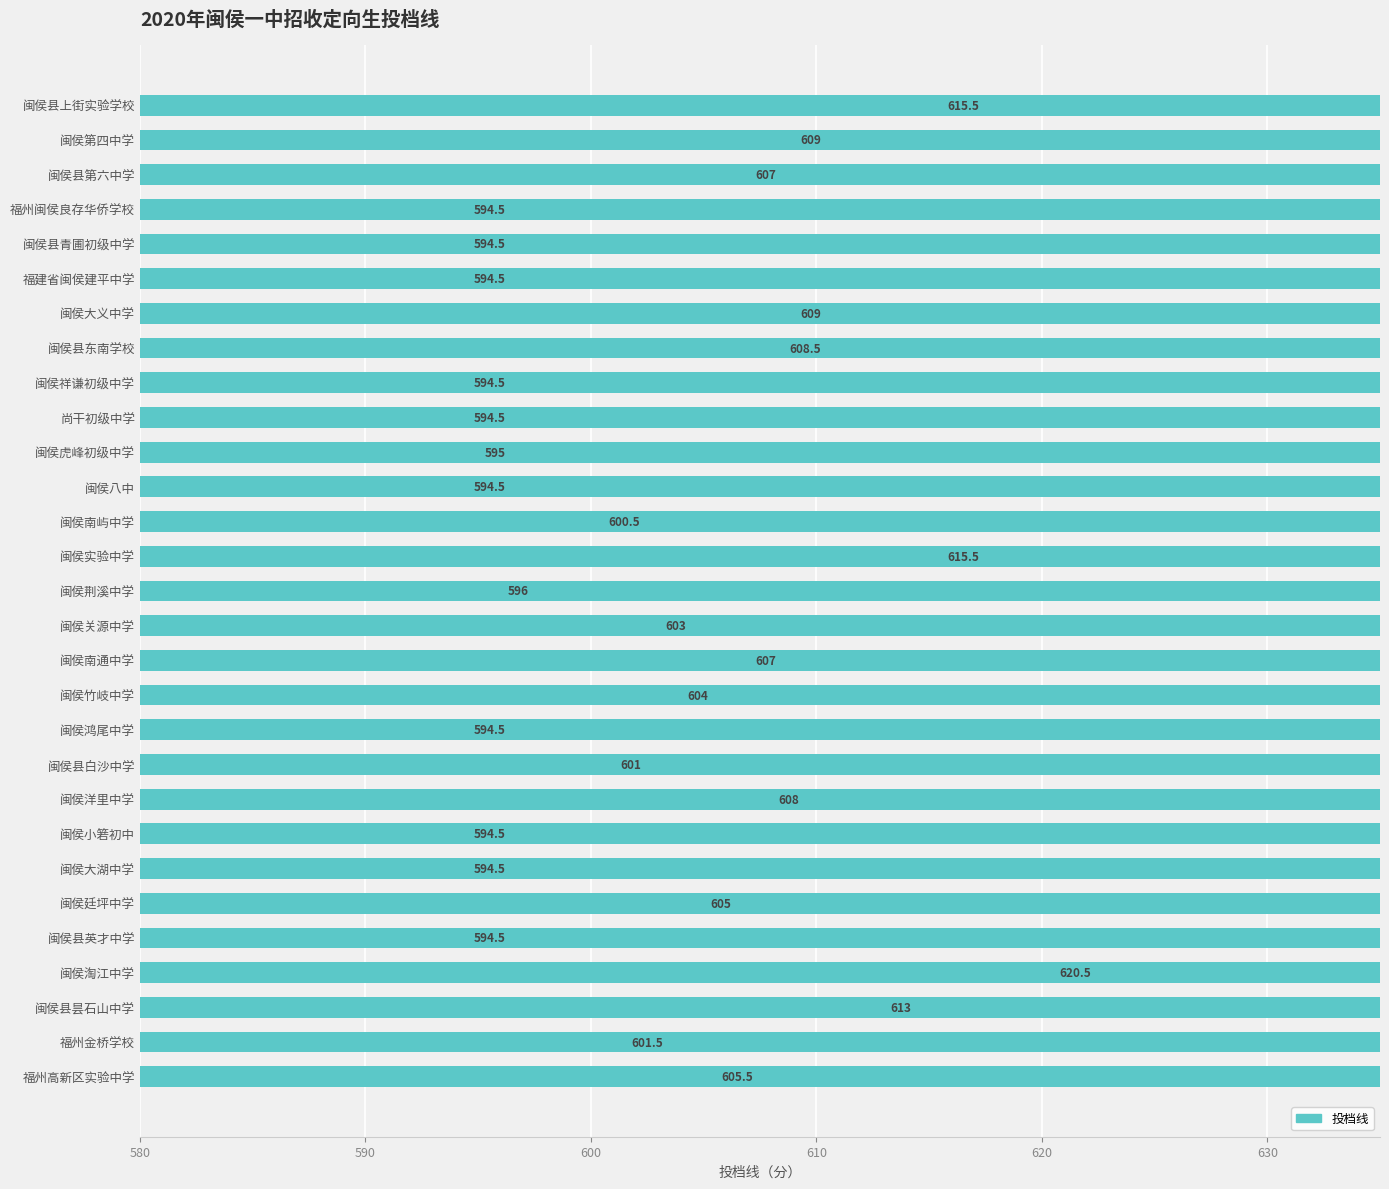

How many bars are there in total?

29